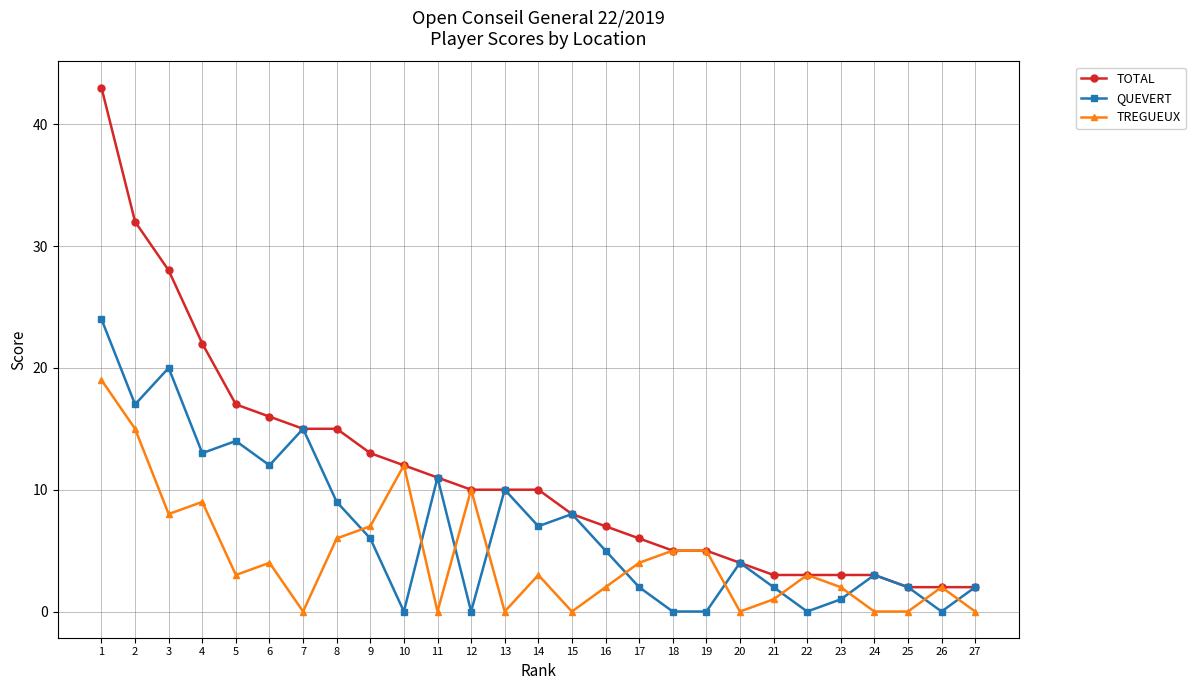

What are all the series names shown in the legend?

TOTAL, QUEVERT, TREGUEUX